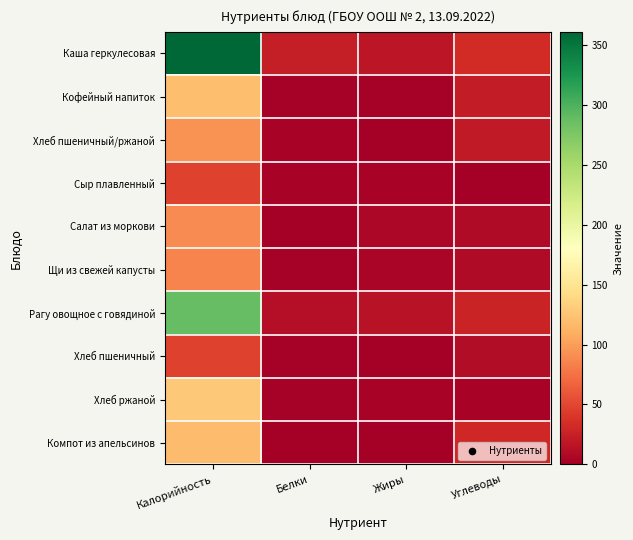

At how many categories does at least one series exceed 291?

1